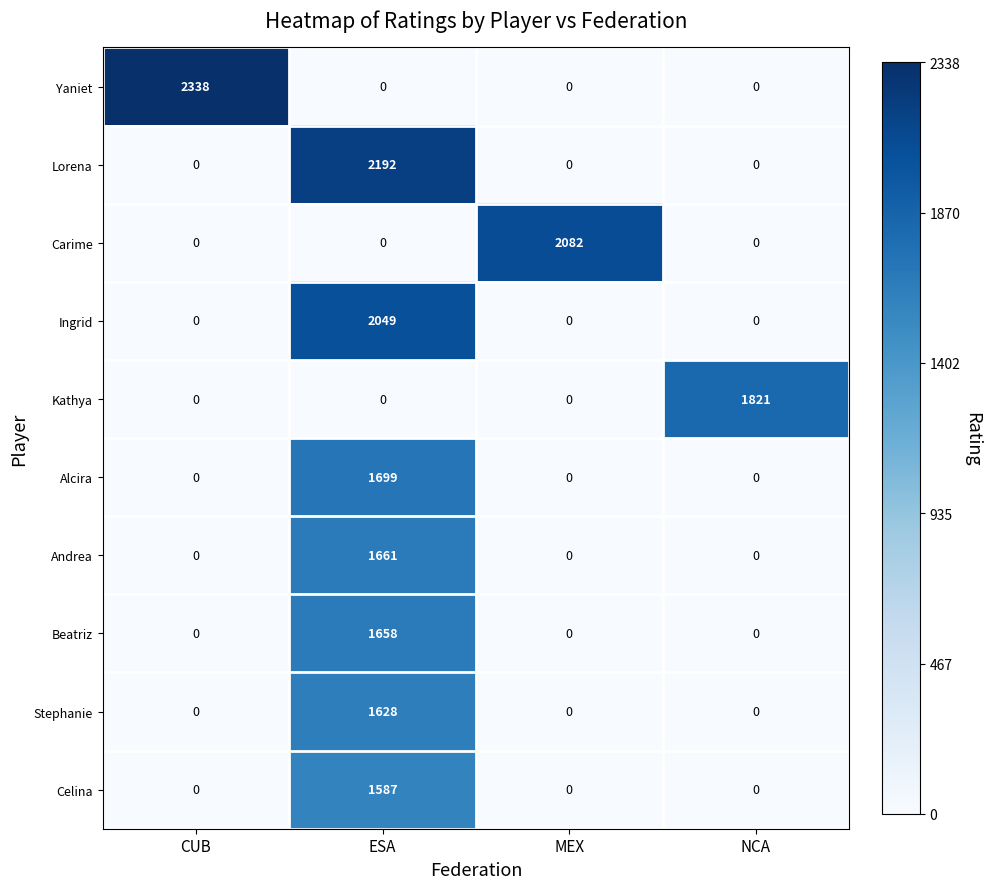

Which category has the highest value across all series?

CUB